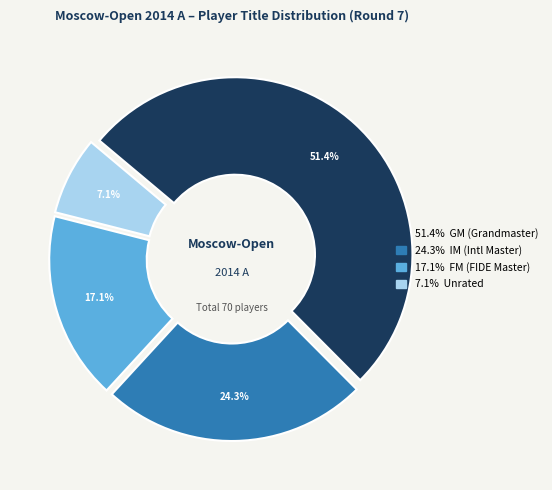

Is there a majority slice in this chart?

Yes